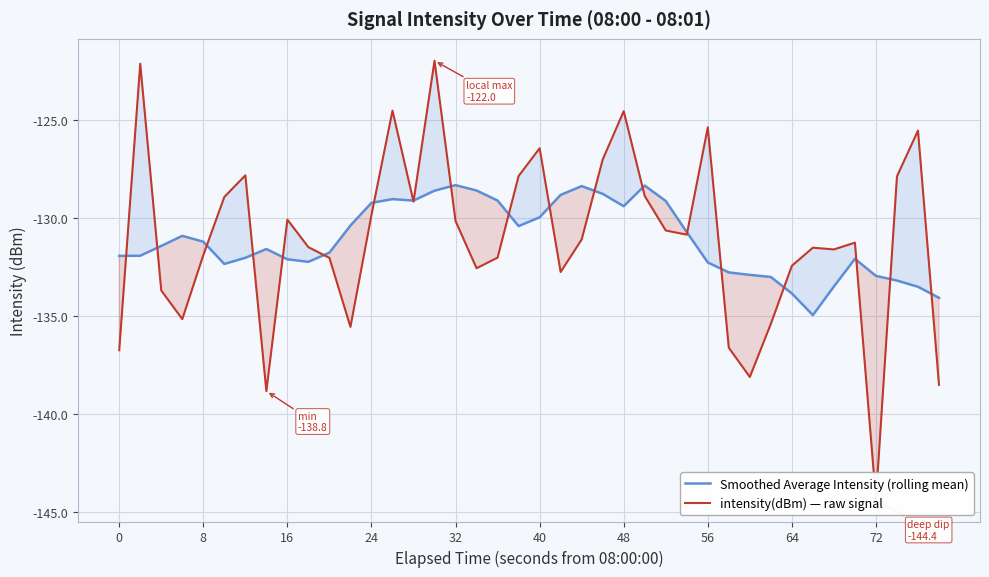

What are all the series names shown in the legend?

Smoothed Average Intensity (rolling mean), intensity(dBm) — raw signal